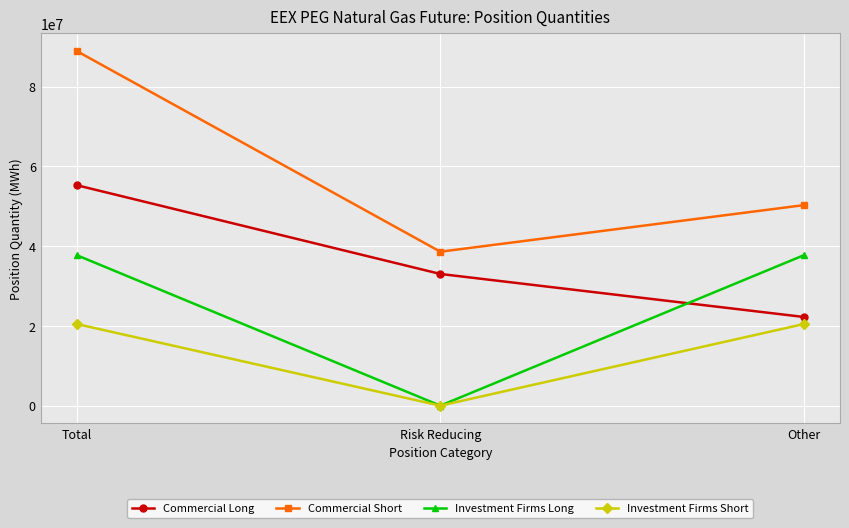

What is the spread (max minus min) of values at Total?

68427631